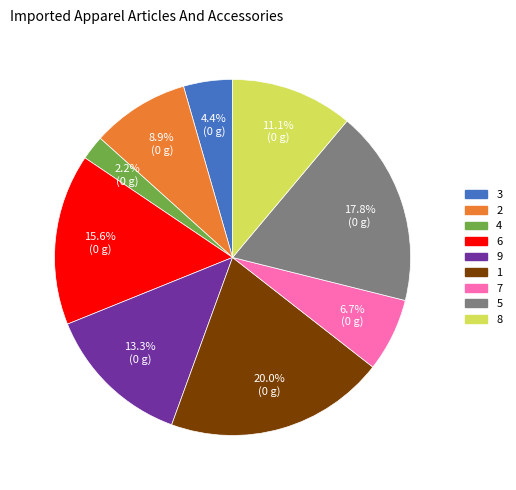

Rank the categories by value from highest to lowest.

1, 5, 6, 9, 8, 2, 7, 3, 4